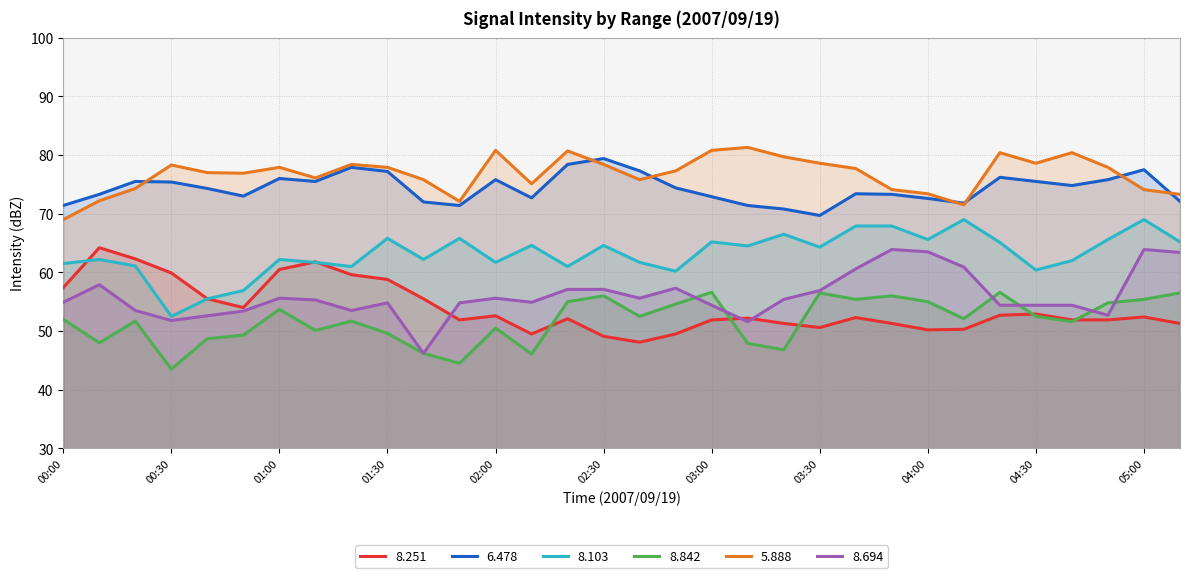

Does the chart have visible grid lines?

Yes